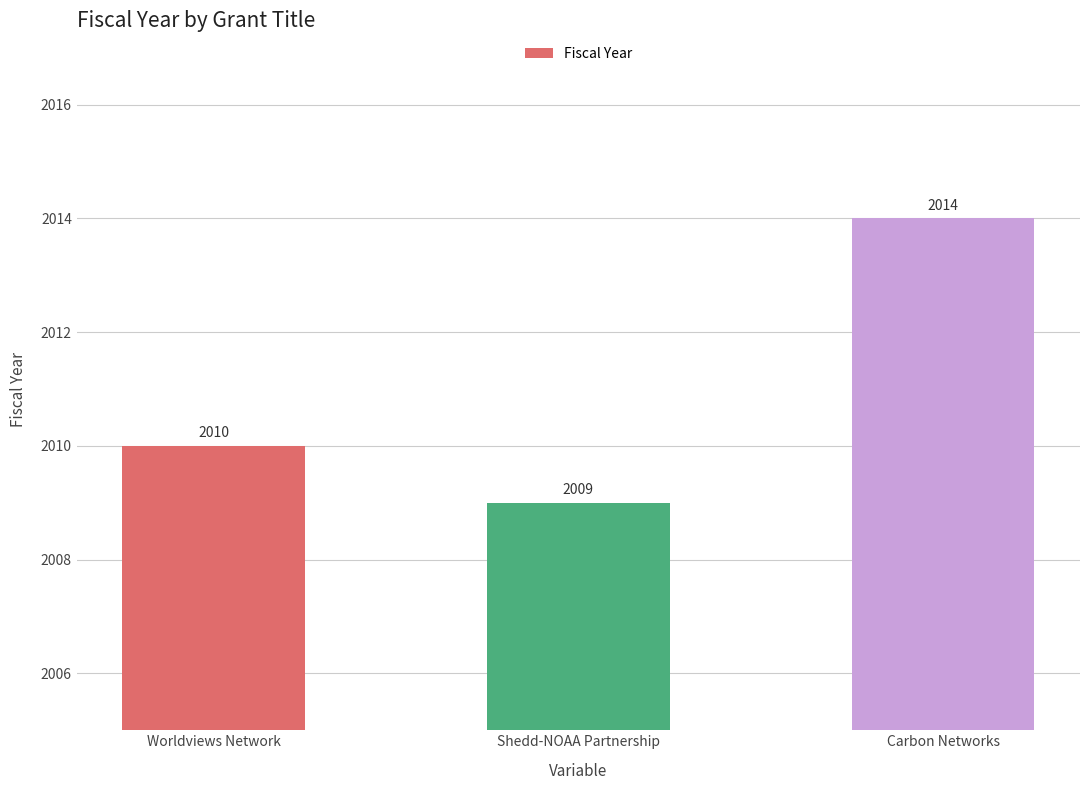

The value at Worldviews Network is 2993. True or false?

False